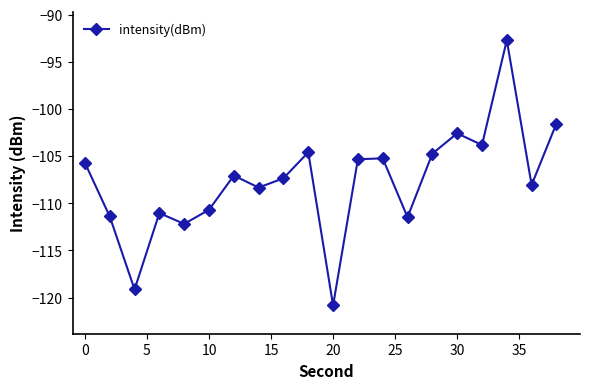

What is the maximum value shown in the chart?

-92.7